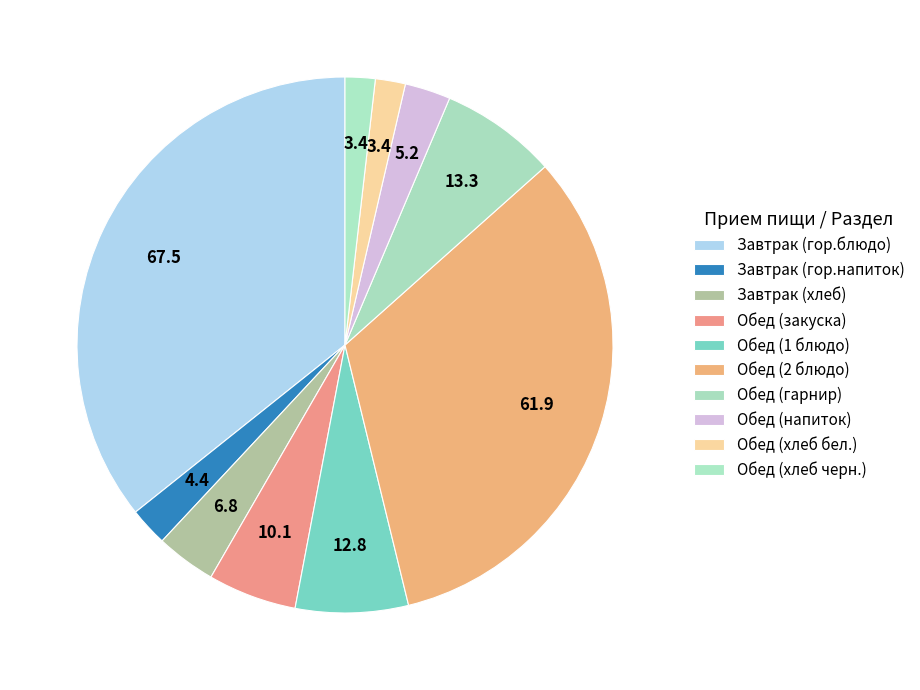

Which category has the smallest portion of the pie?

Обед (хлеб бел.)